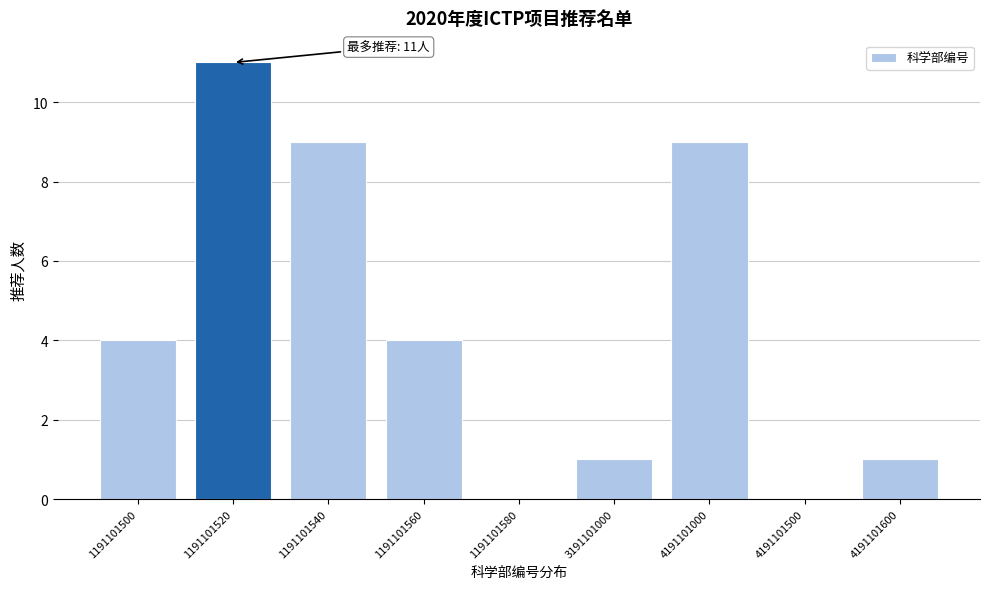

Reading right to left, list all the values displayed in this chart.

4191101600=1	4191101500=0	4191101000=9	3191101000=1	1191101580=0	1191101560=4	1191101540=9	1191101520=11	1191101500=4